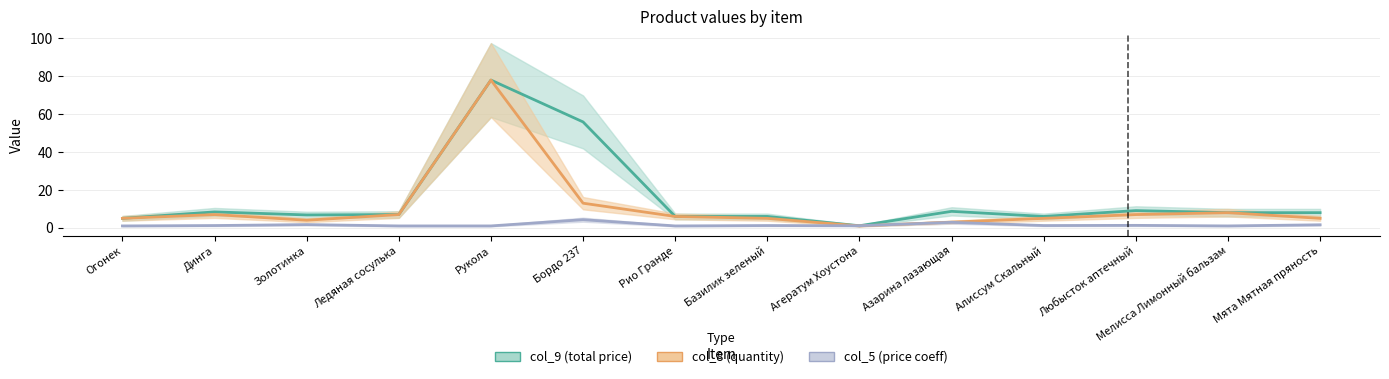

What are all the series names shown in the legend?

col_9, col_8, col_5